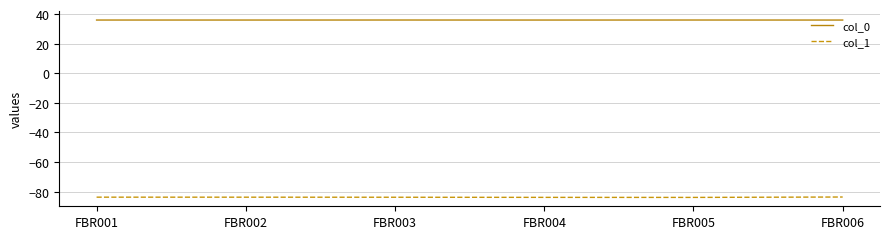

Count the number of categories in the chart.

6